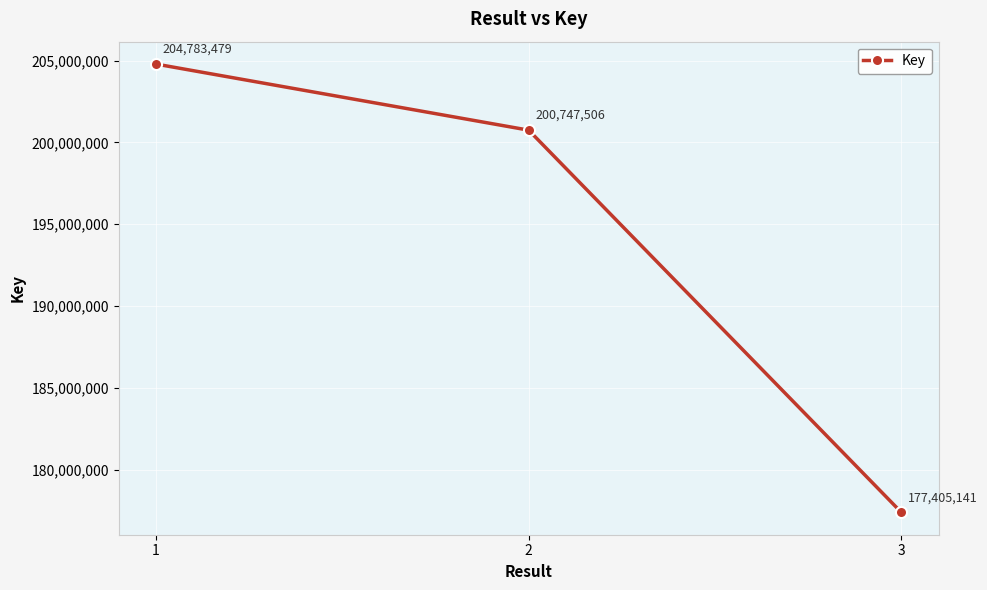

What is the greatest value displayed?

204783479